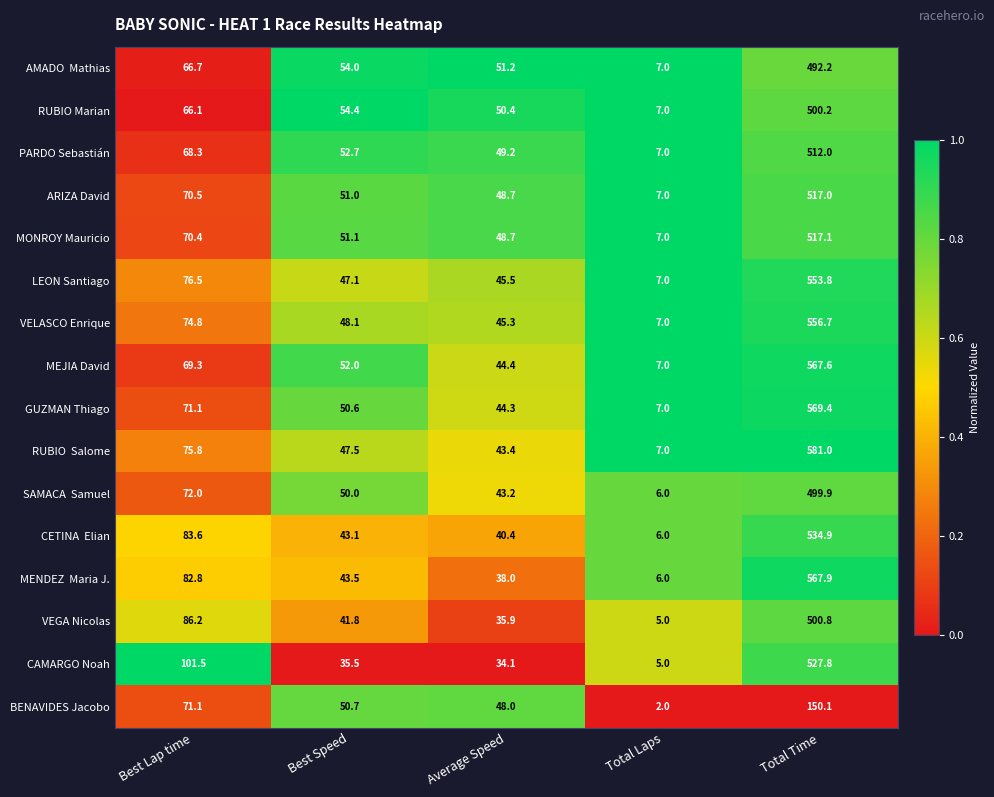

How many distinct data groups are displayed?

16